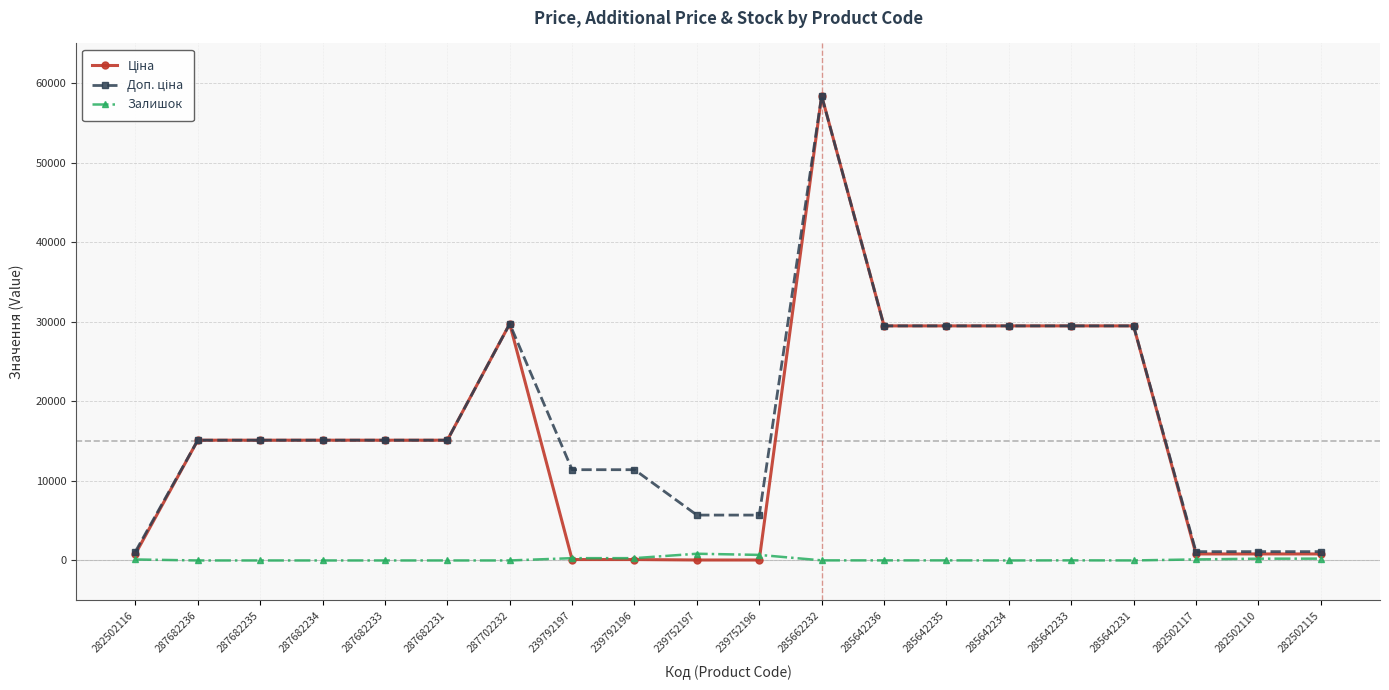

What is the total value across all series at 282502110?

2150.7